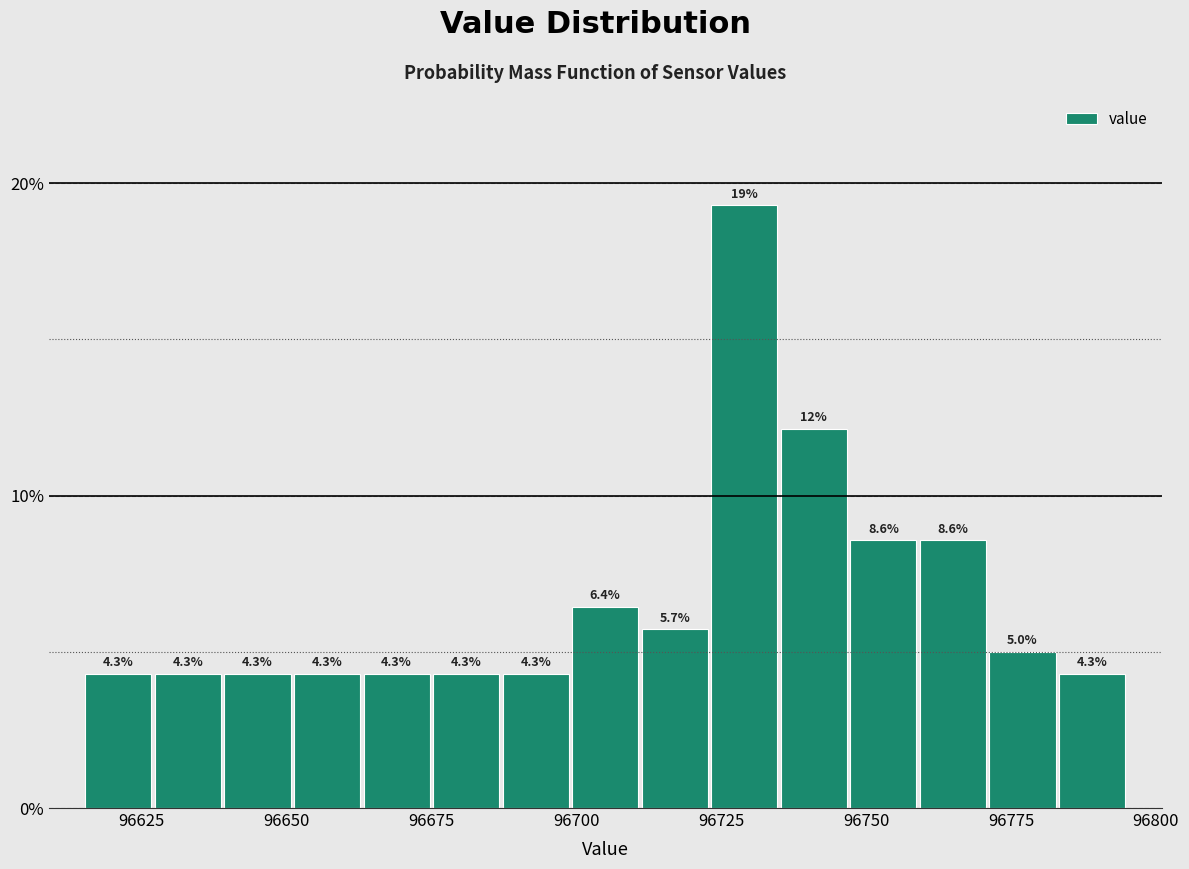

Read against the x-axis, roughly where is the centre of the tallest bar?

96730